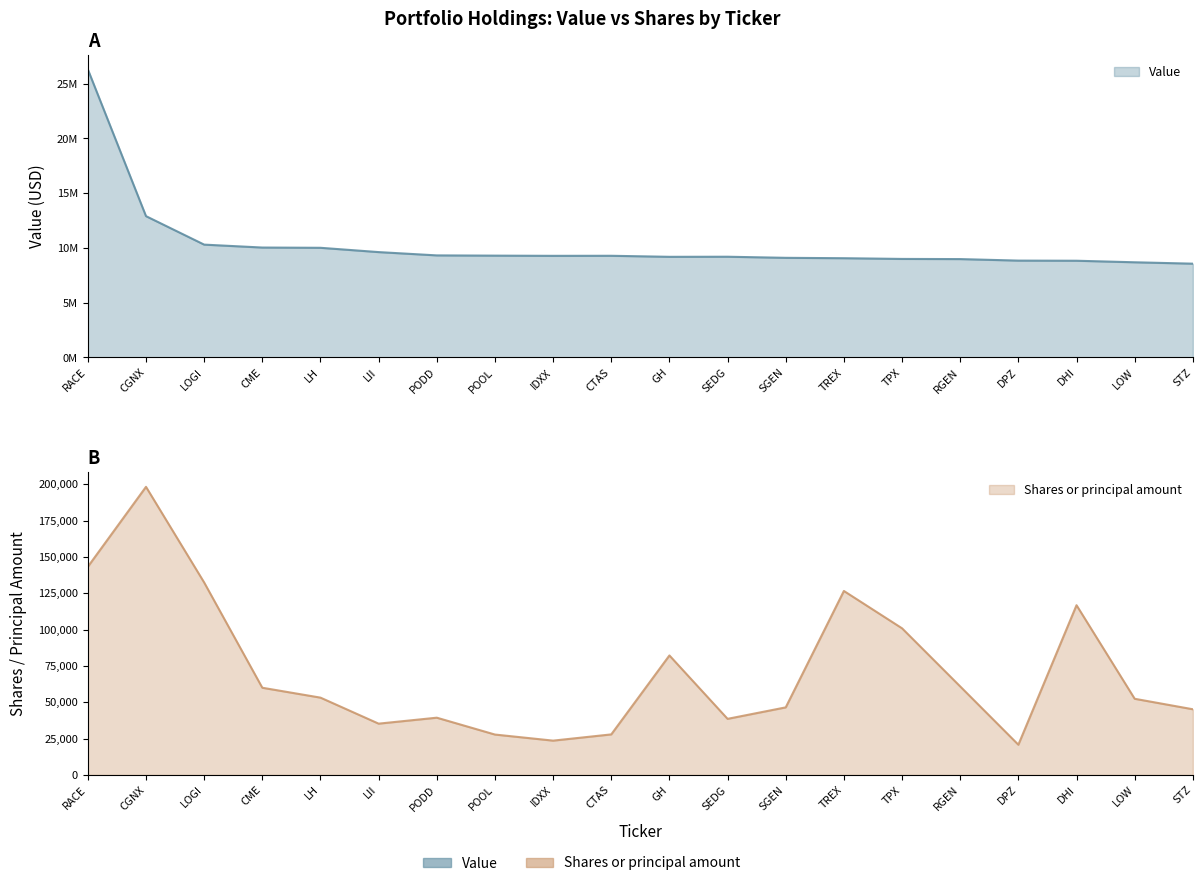

What are all the series names shown in the legend?

Value, Shares or principal amount